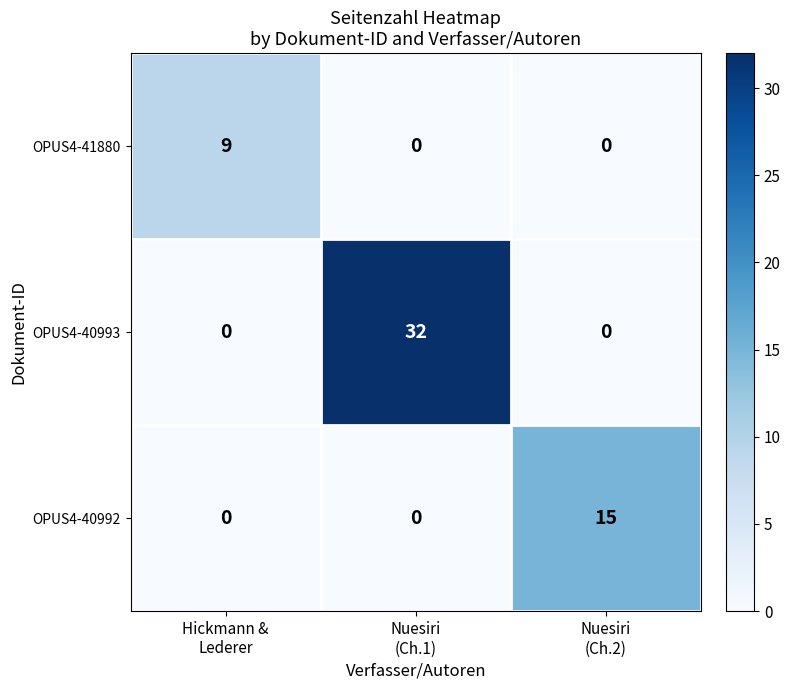

What is the total value across all series at Hickmann &
Lederer?

9